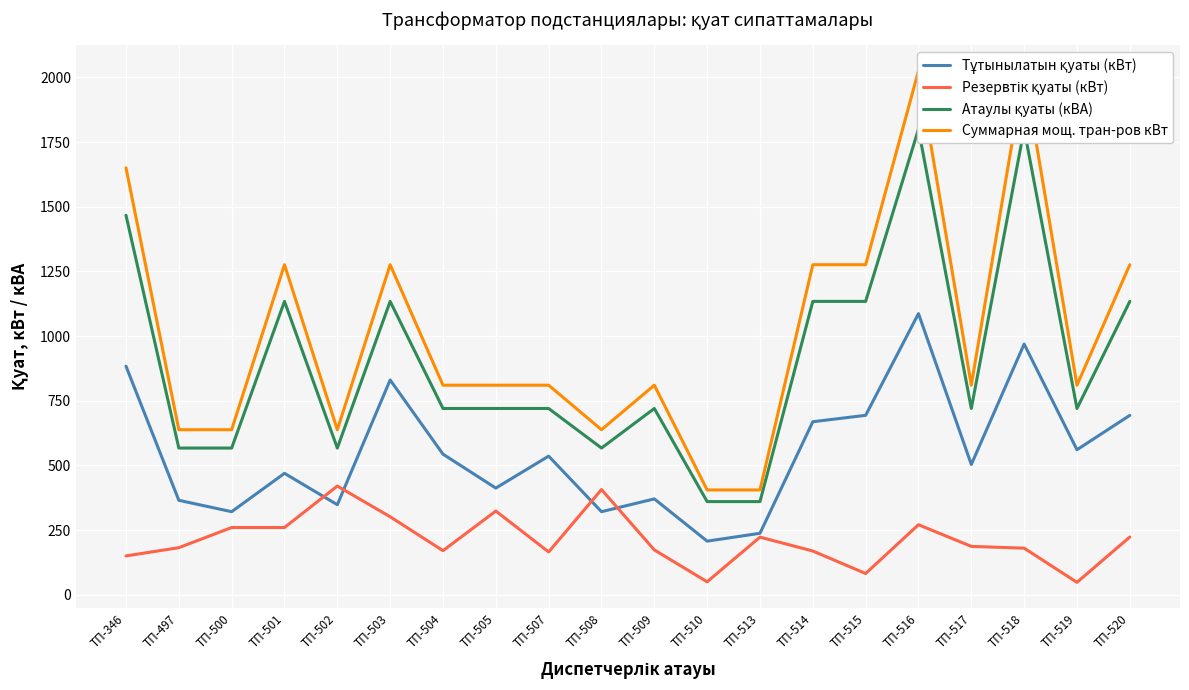

What is the difference between the second highest and minimum values in the Атаулы қуаты (кВА) series?

1440.0